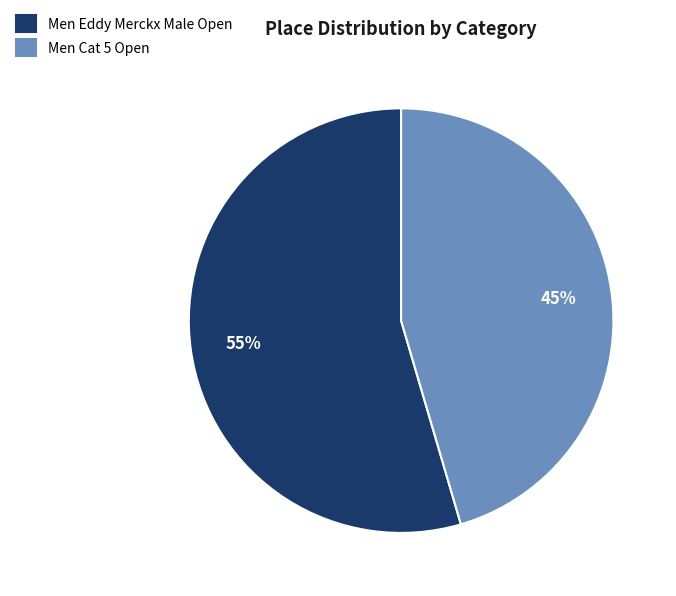

Count the number of slices in the pie.

2